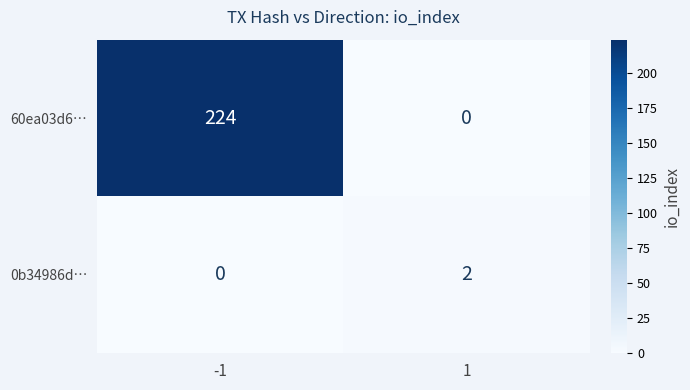

What is the difference between the maximum and minimum values in the 60ea03d6… series?

224